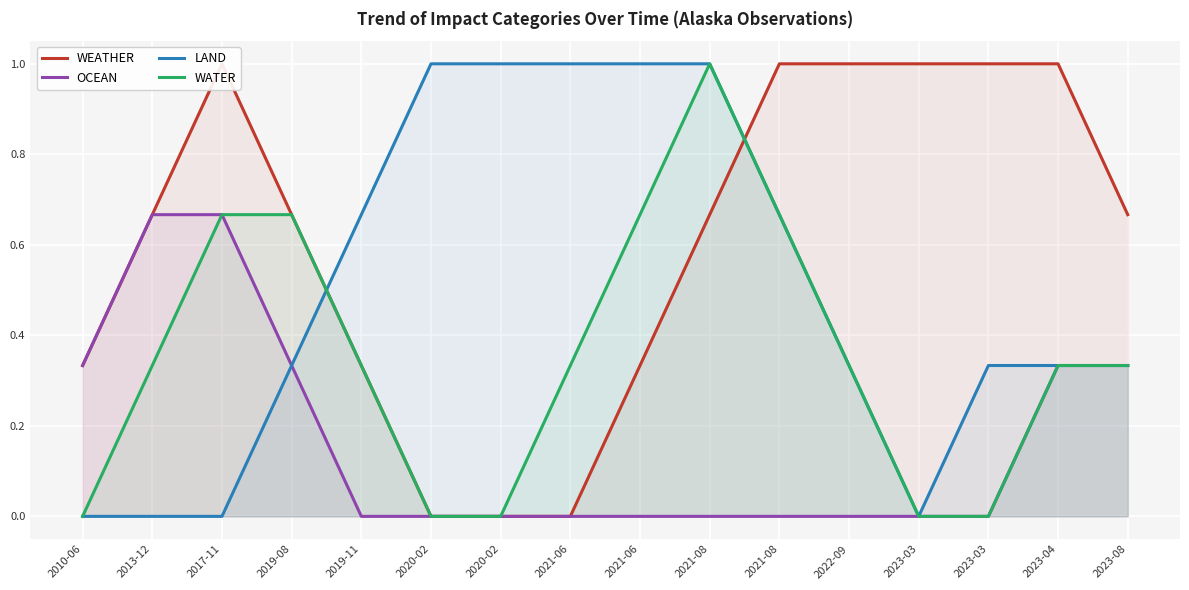

How many interior local peaks does the WATER series have?

1